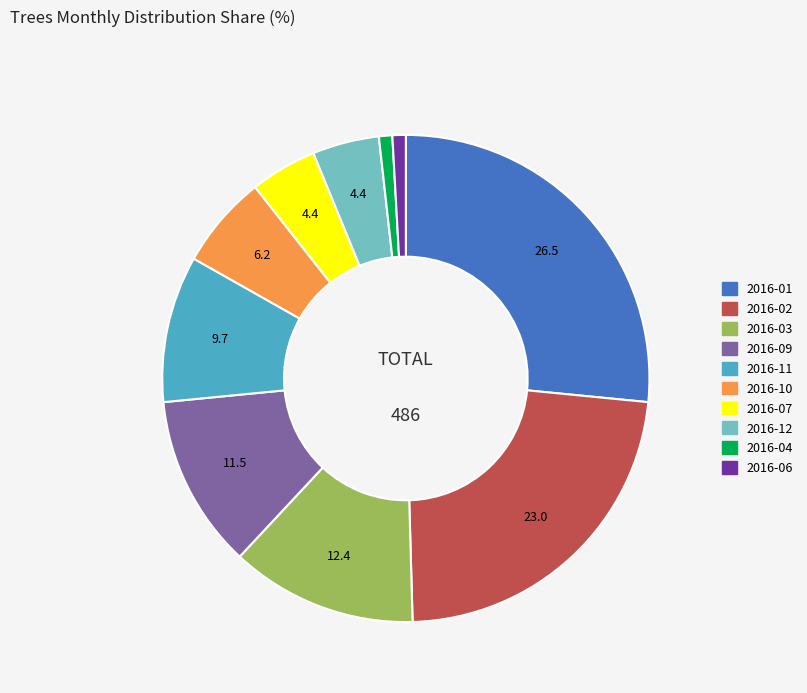

Between 2016-06 and 2016-03, which is larger?

2016-03